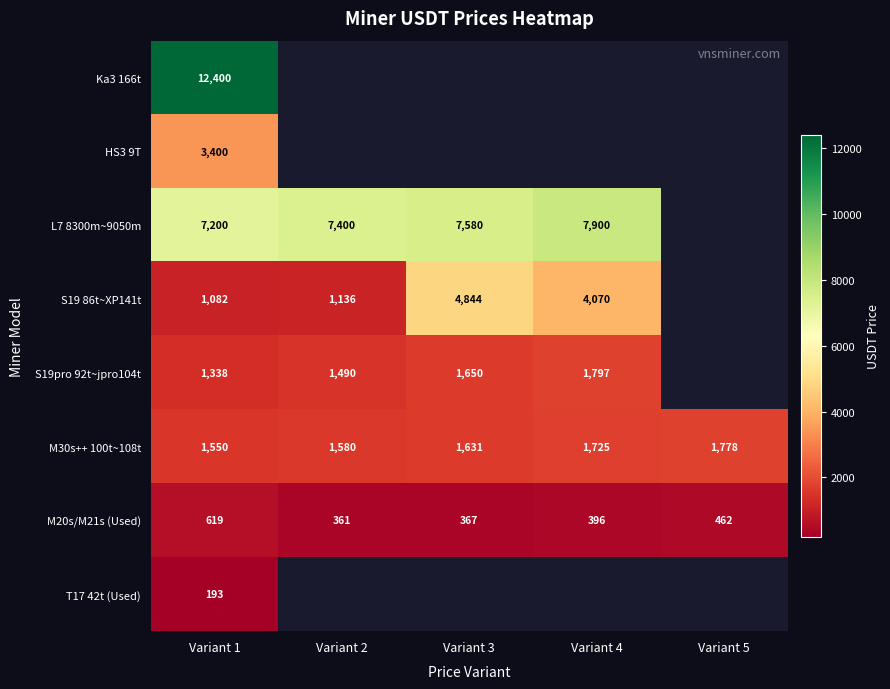

What is the average value of the M20s/M21s (Used) series?

441